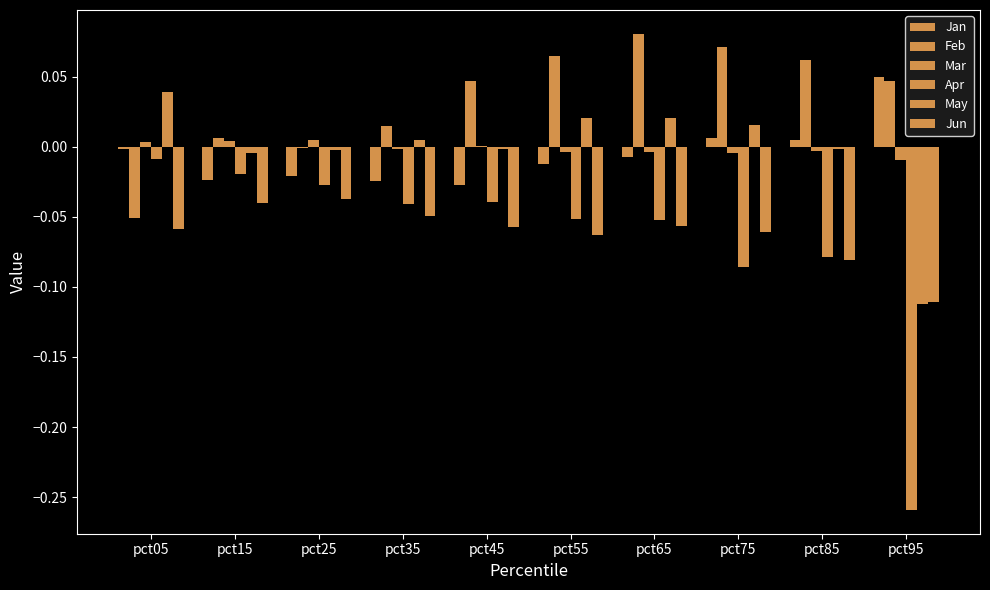

How many groups of bars are there?

10